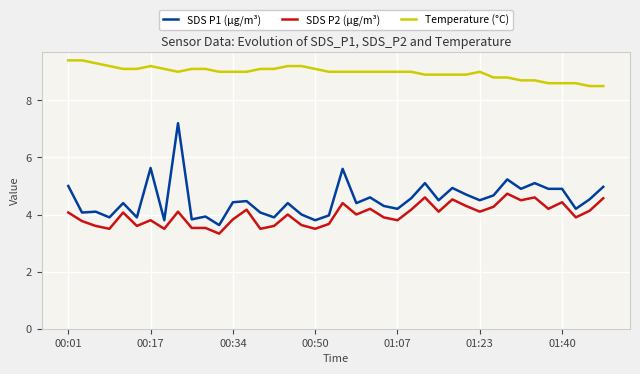

Which series has the largest range (max minus min)?

SDS P1 (µg/m³)